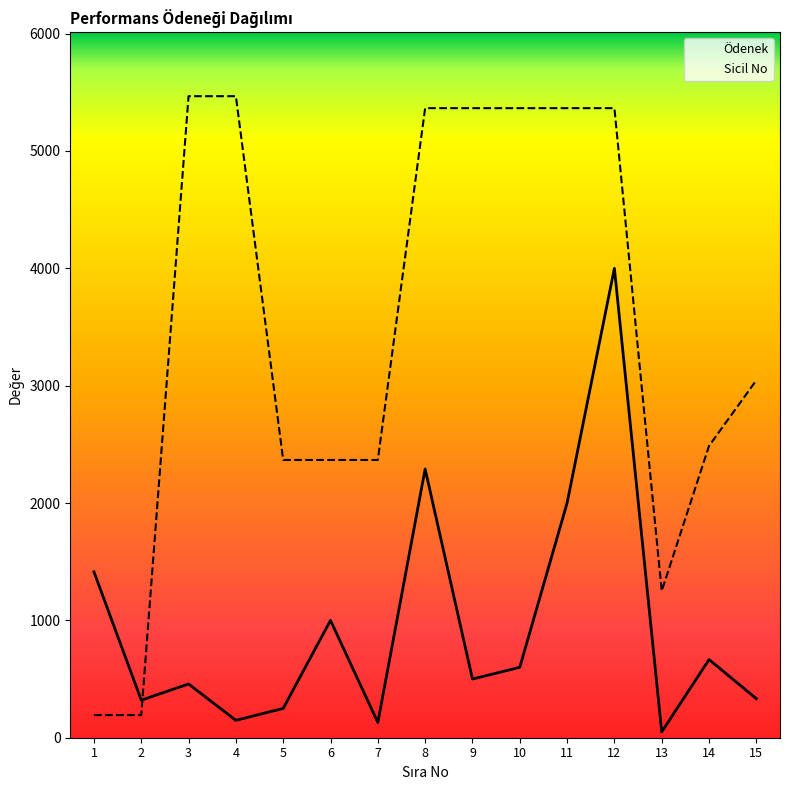

At which category is the sum across all series the highest?

12